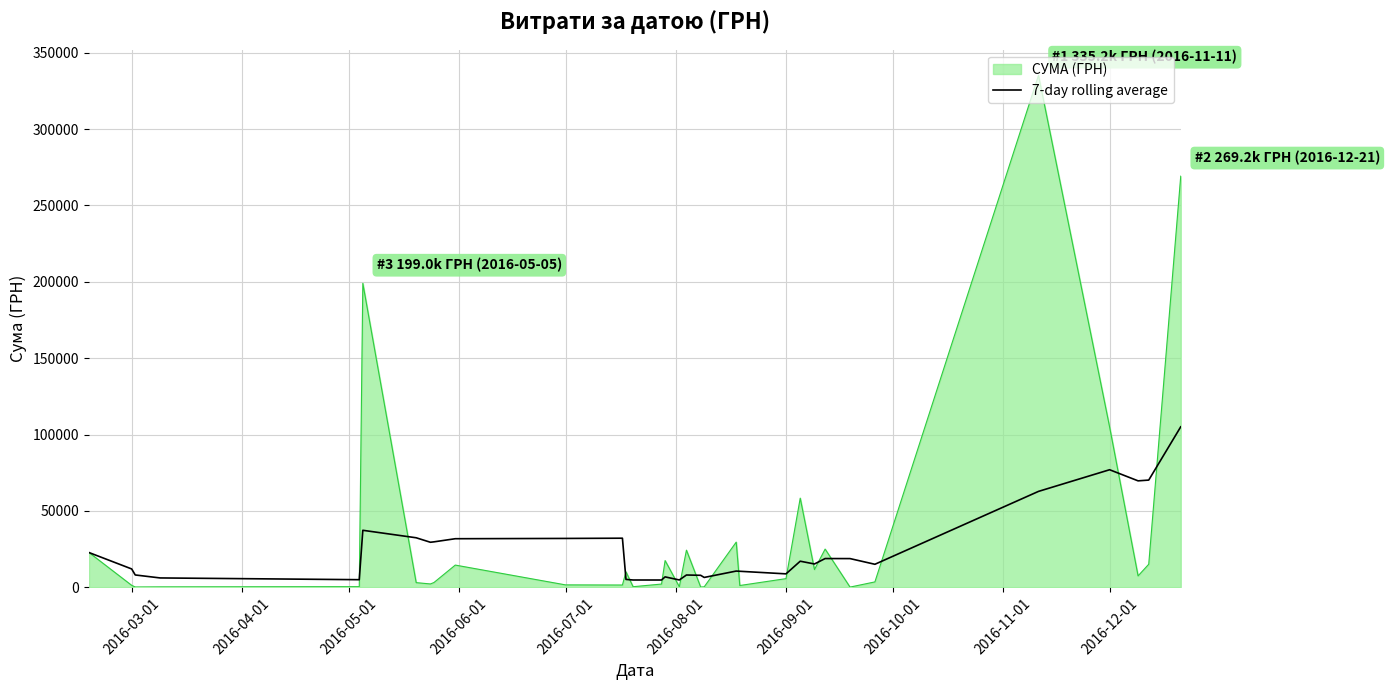

What is the maximum value shown in the chart?

335200.2